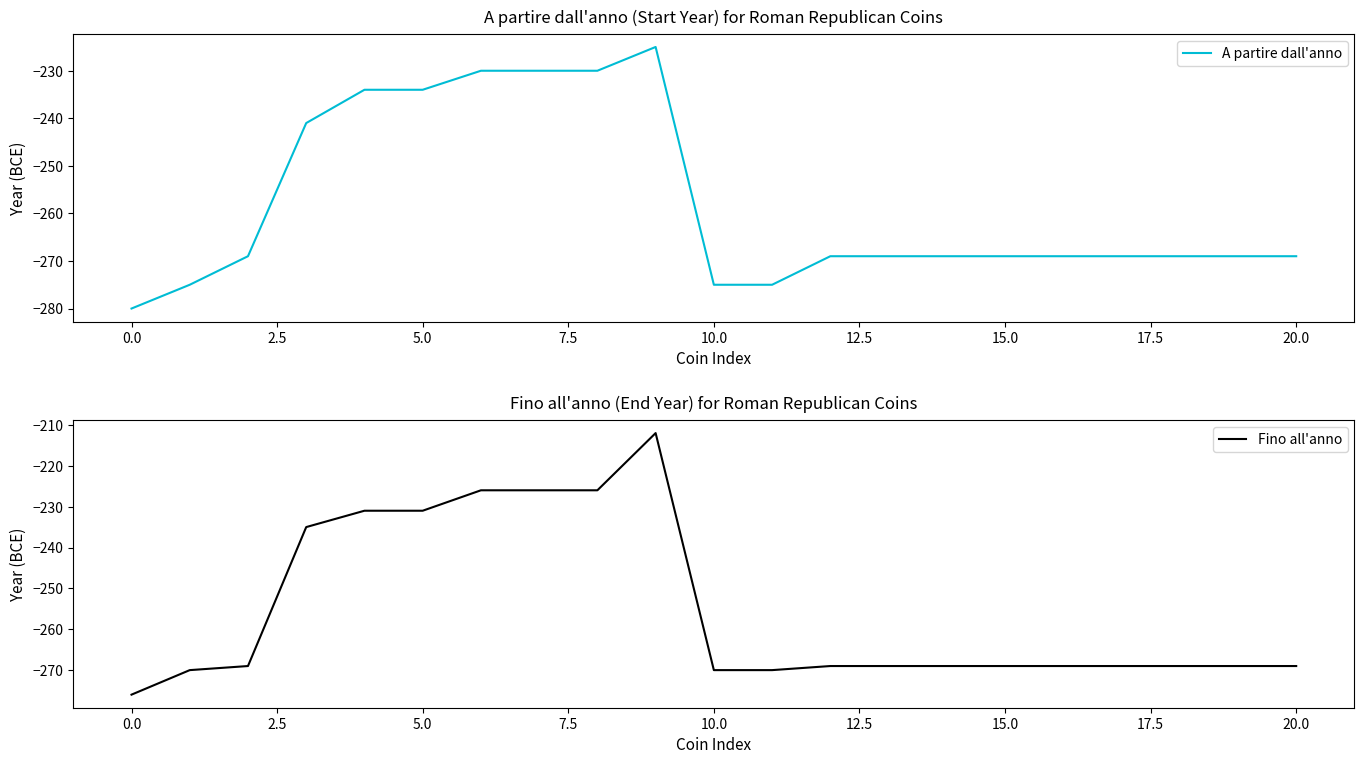

How many lines are shown in the chart?

2